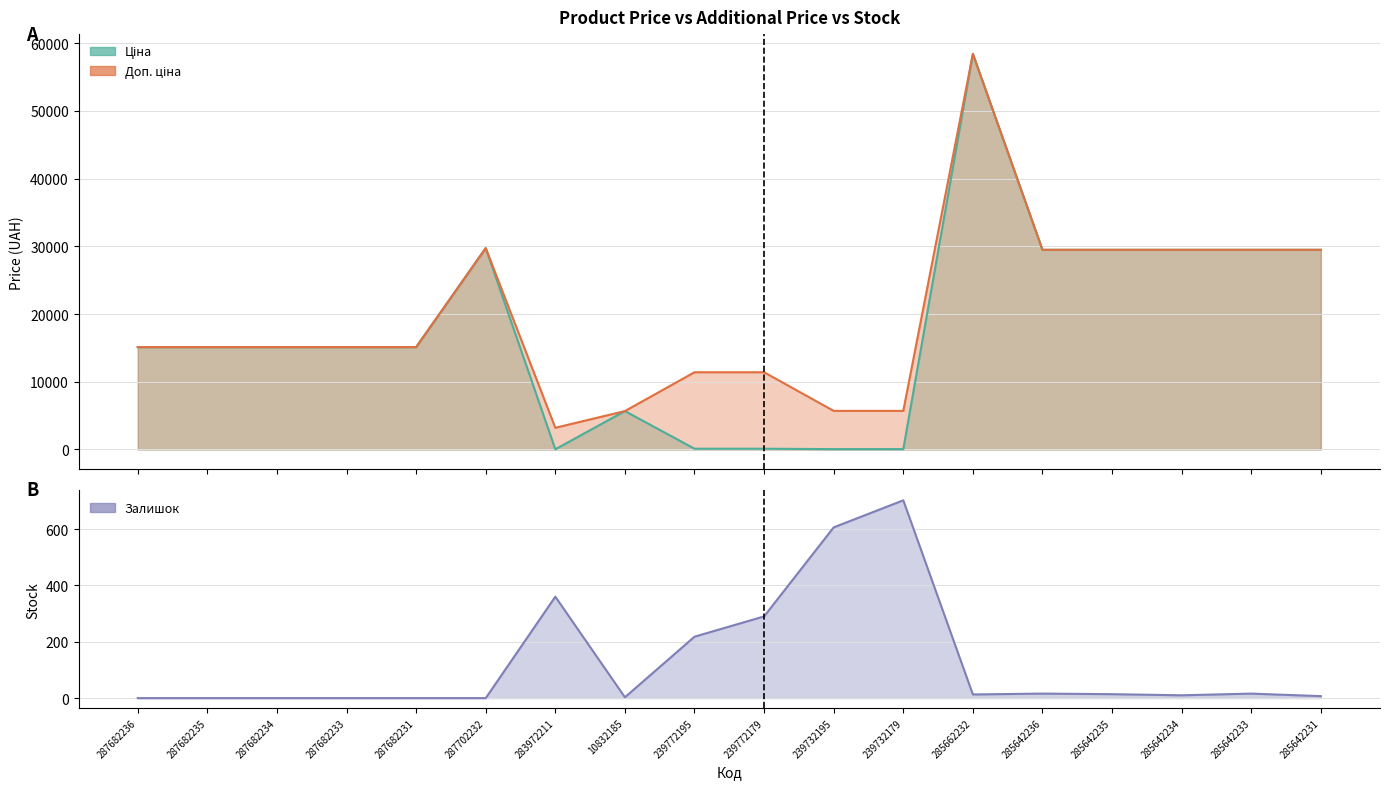

Which series has the largest total across all categories?

Доп. ціна